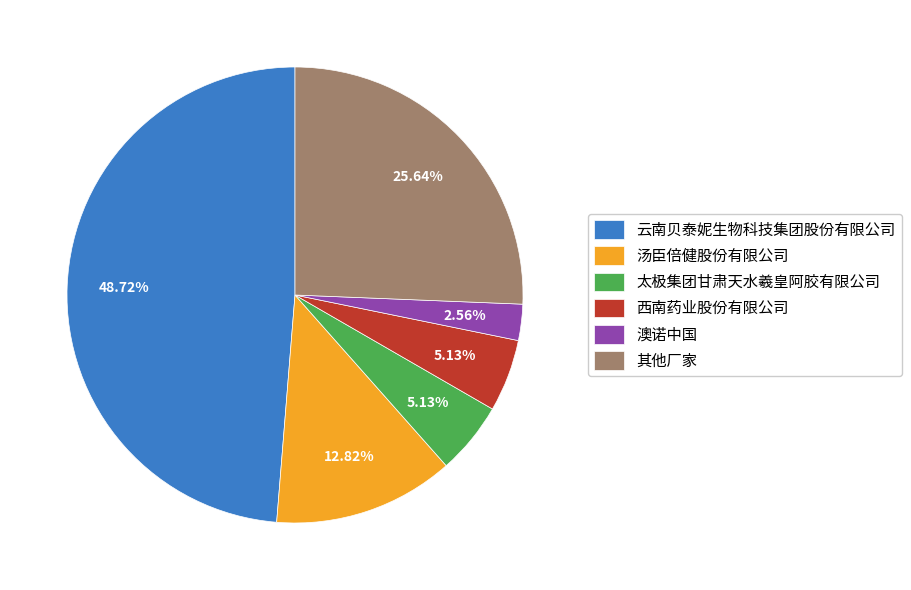

Which slice is the largest?

云南贝泰妮生物科技集团股份有限公司